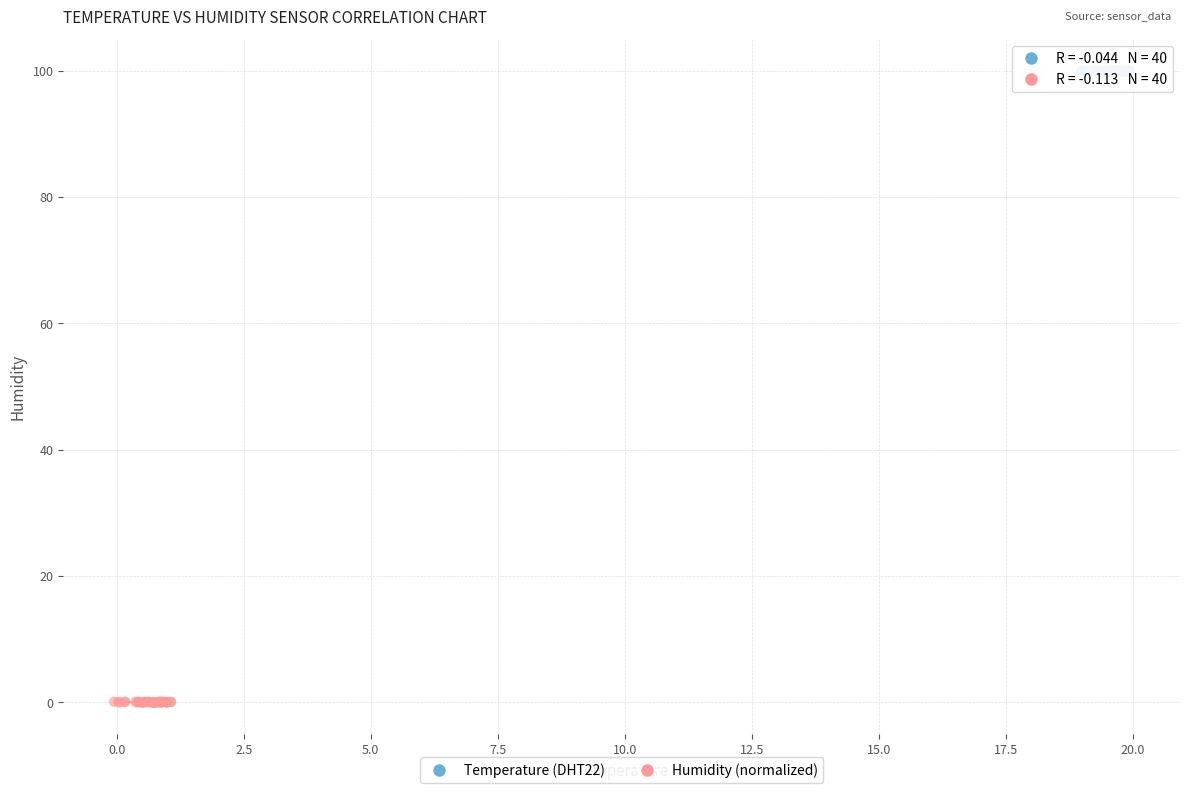

Which series reaches the maximum Y coordinate?

Temperature (DHT22)